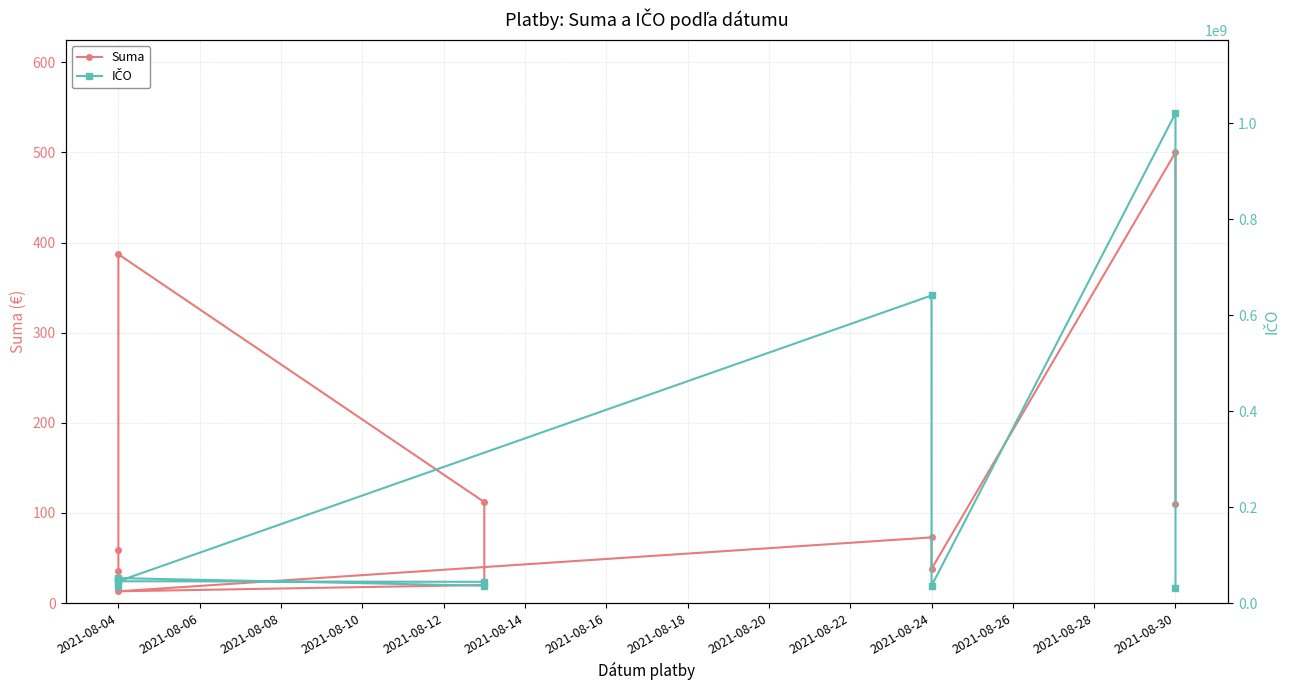

What is the difference between the maximum and minimum values in the IČO series?

989274587.0